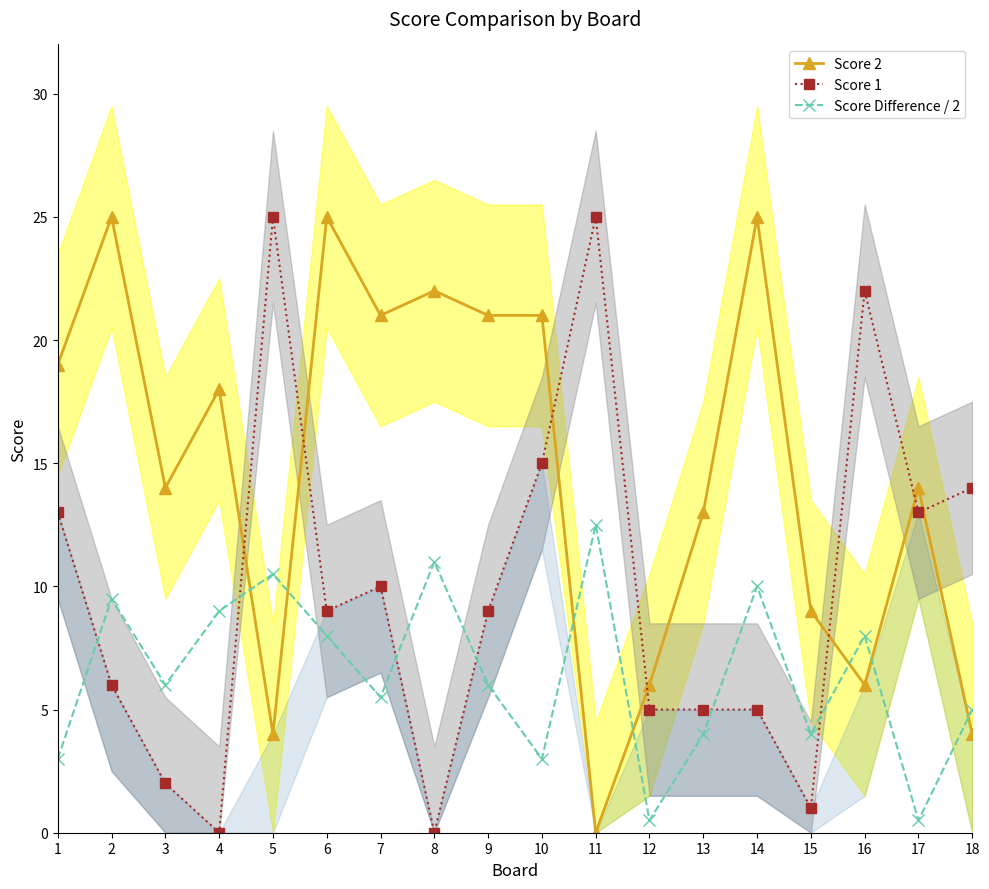

Where is the first local maximum for Score Difference / 2?

2